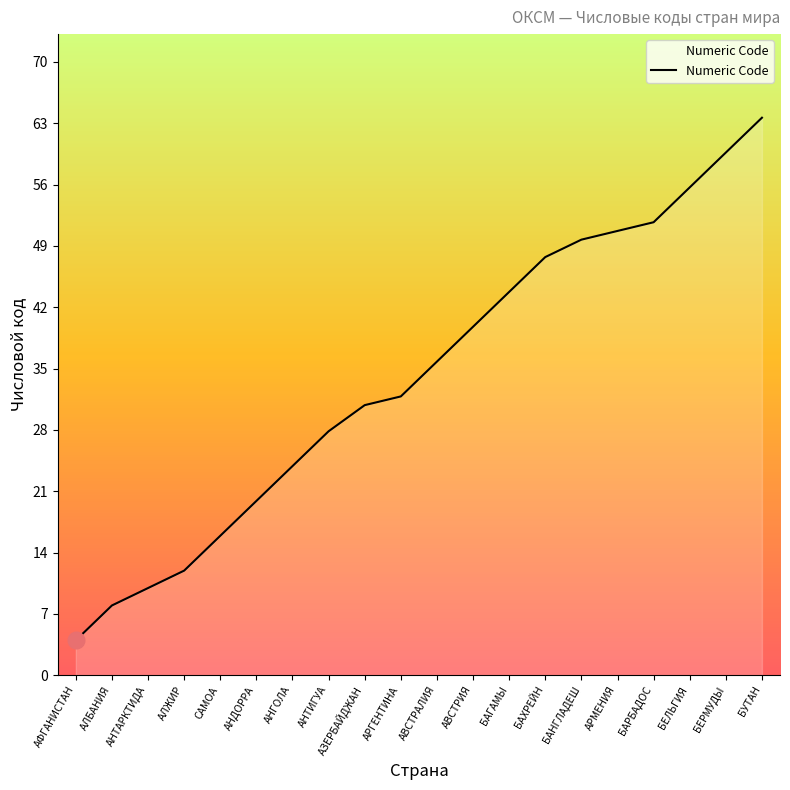

Rank the categories by value from highest to lowest.

БУТАН, БЕРМУДЫ, БЕЛЬГИЯ, БАРБАДОС, АРМЕНИЯ, БАНГЛАДЕШ, БАХРЕЙН, БАГАМЫ, АВСТРИЯ, АВСТРАЛИЯ, АРГЕНТИНА, АЗЕРБАЙДЖАН, АНТИГУА, АНГОЛА, АНДОРРА, САМОА, АЛЖИР, АНТАРКТИДА, АЛБАНИЯ, АФГАНИСТАН